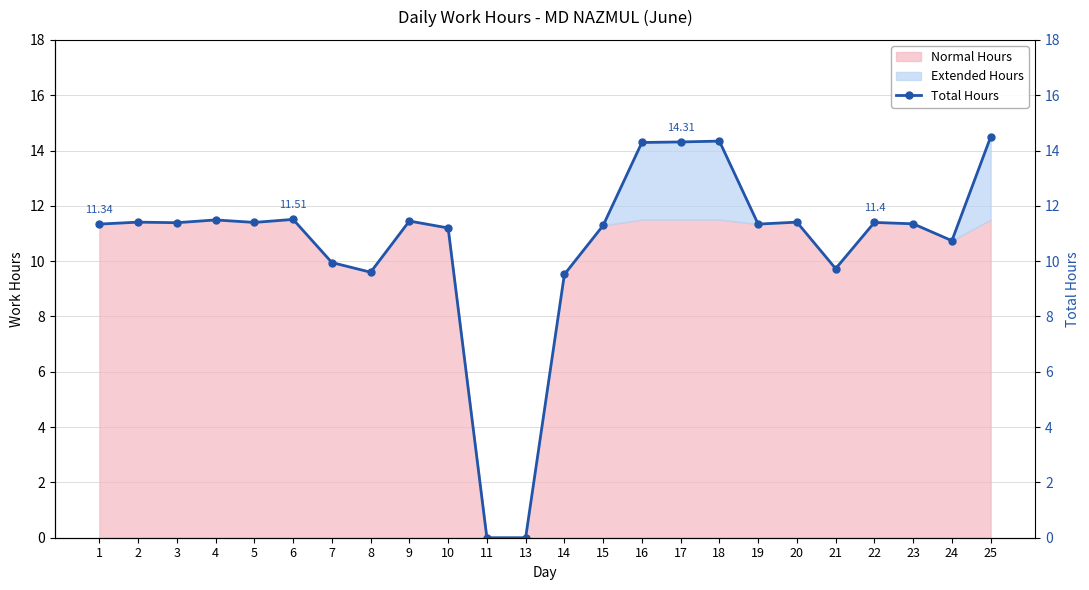

How many values exceed 11?

17